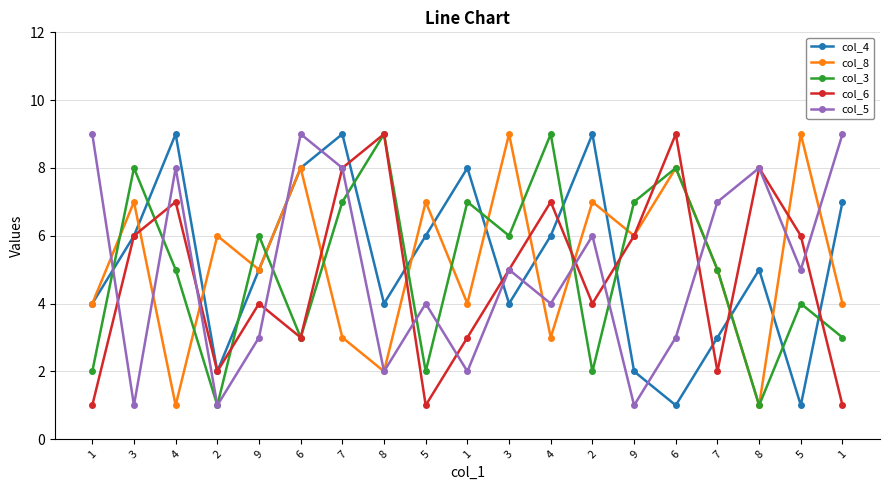

How many series are shown in this chart?

5